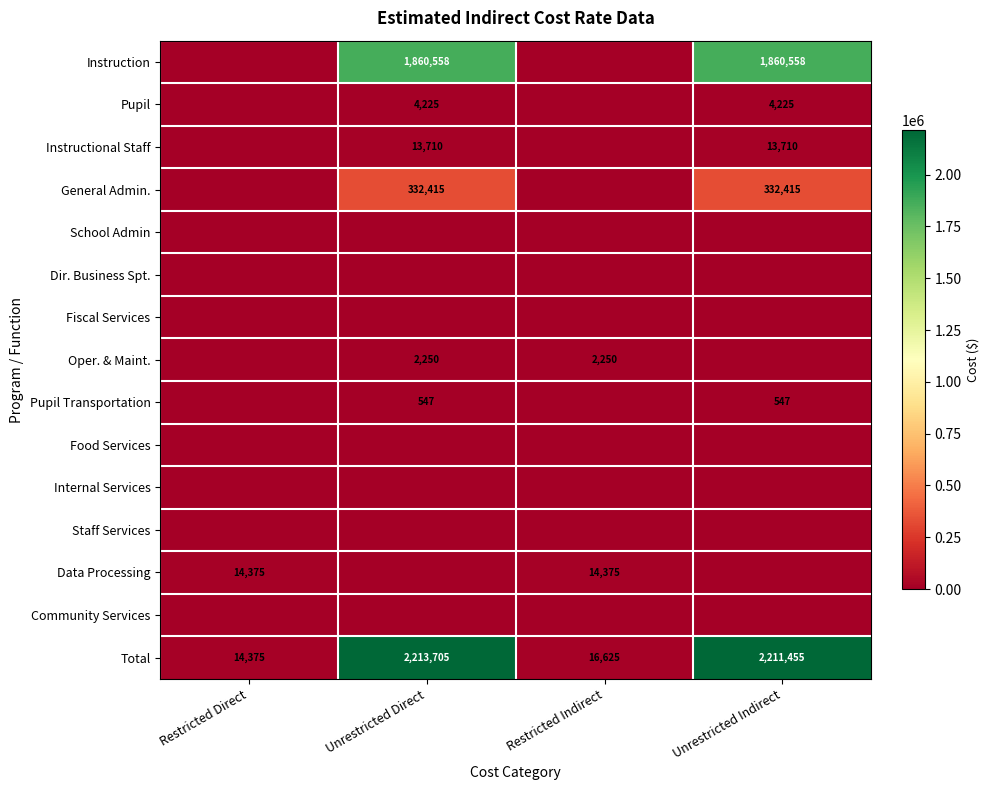

The value of Pupil at Unrestricted Direct is 1734. True or false?

False